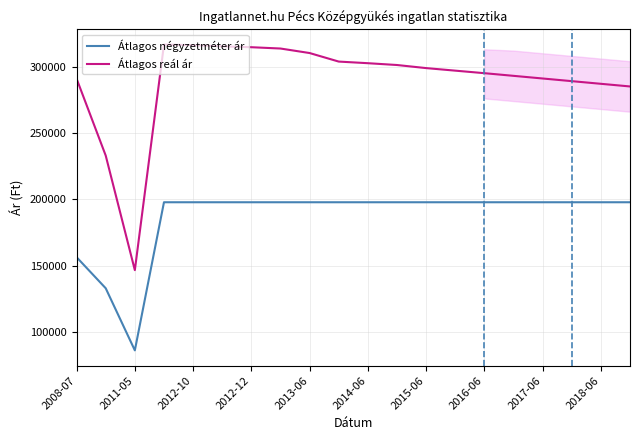

Rank the series by their average value, from highest to lowest.

Átlagos reál ár, Átlagos négyzetméter ár